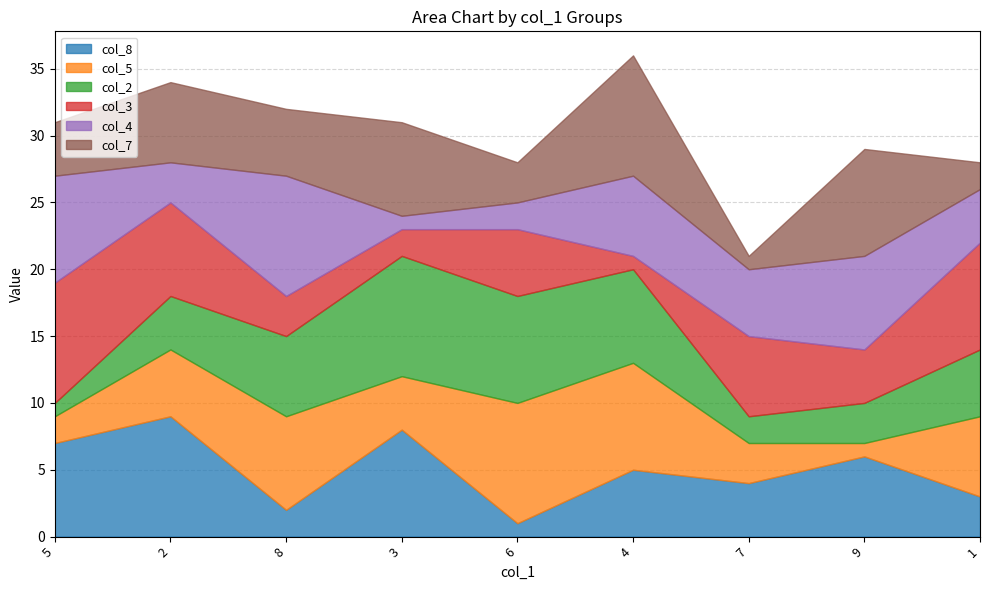

At how many categories does at least one series exceed 7?

8